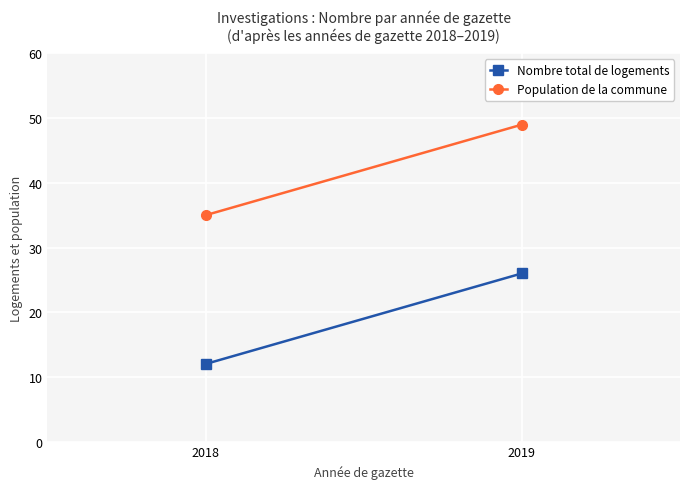

How many values in the Nombre total de logements series are below 26?

1